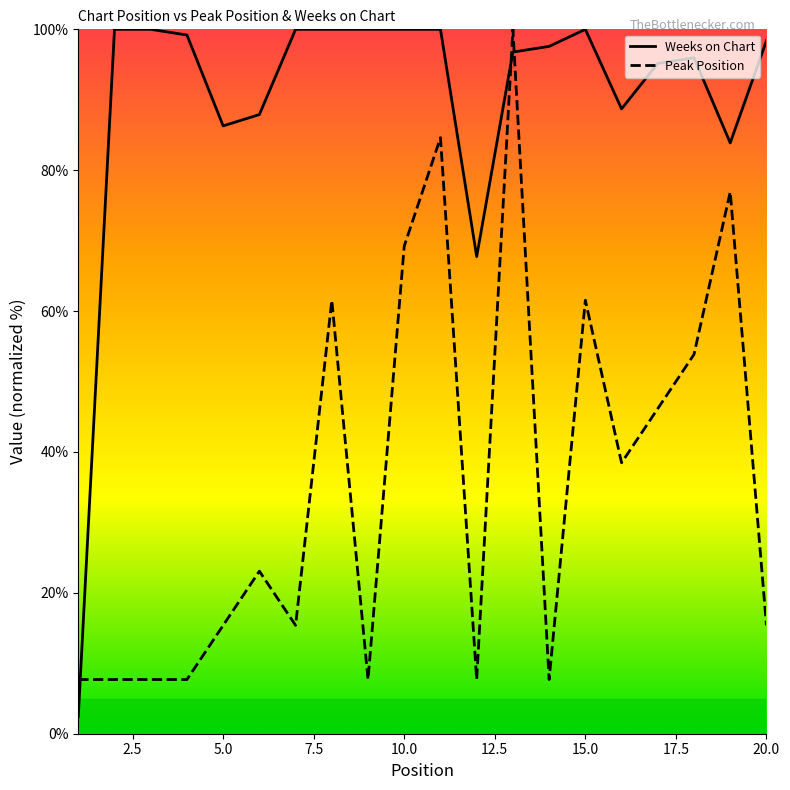

Reading left to right, extract all data points from this chart.

Weeks on Chart: 2.4	100.0	100.0	99.2	86.3	87.9	100.0	100.0	100.0	100.0	100.0	67.7	96.8	97.6	100.0	88.7	95.2	96.0	83.9	98.4
Peak Position: 7.7	7.7	7.7	7.7	15.4	23.1	15.4	61.5	7.7	69.2	84.6	7.7	100.0	7.7	61.5	38.5	46.2	53.8	76.9	15.4